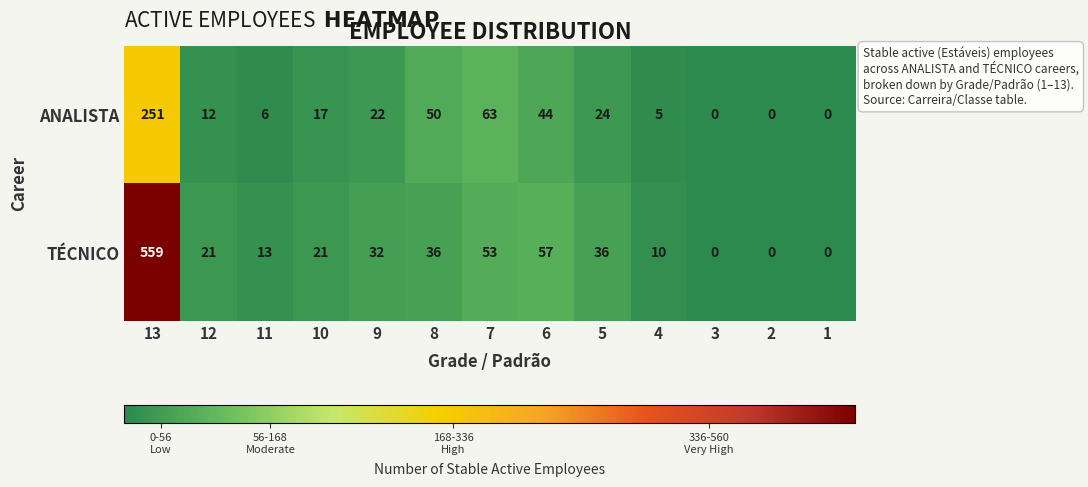

Rank the series by their average value, from highest to lowest.

TÉCNICO, ANALISTA